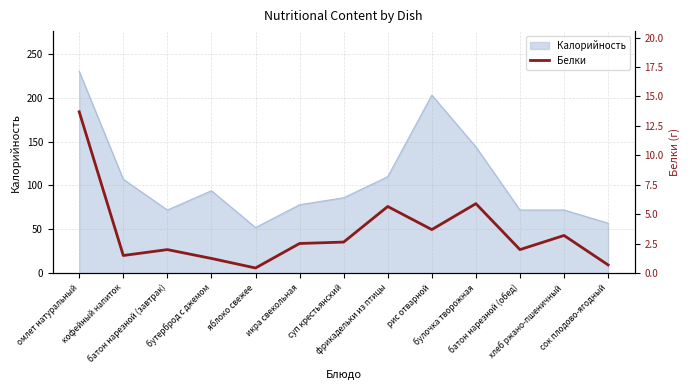

What is the highest value of the Калорийность series?

230